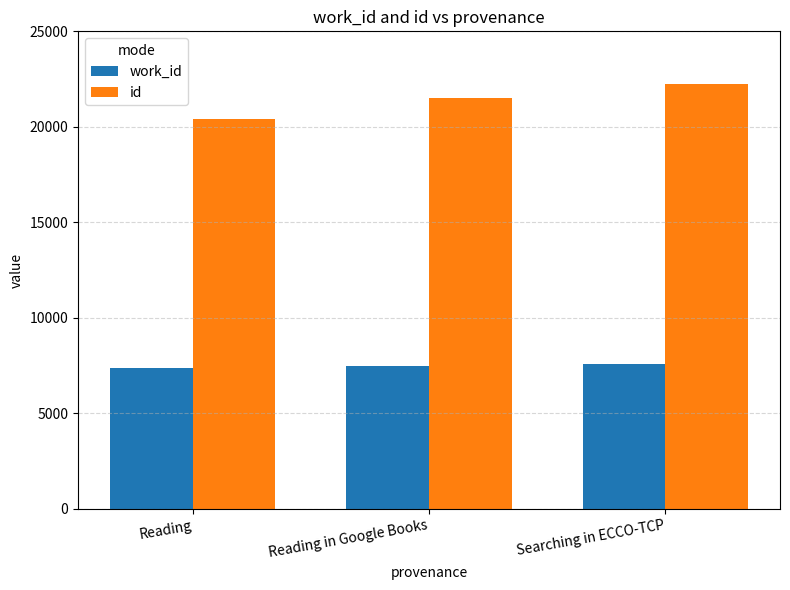

At Reading in Google Books, list the series in order from smallest to largest.

work_id, id